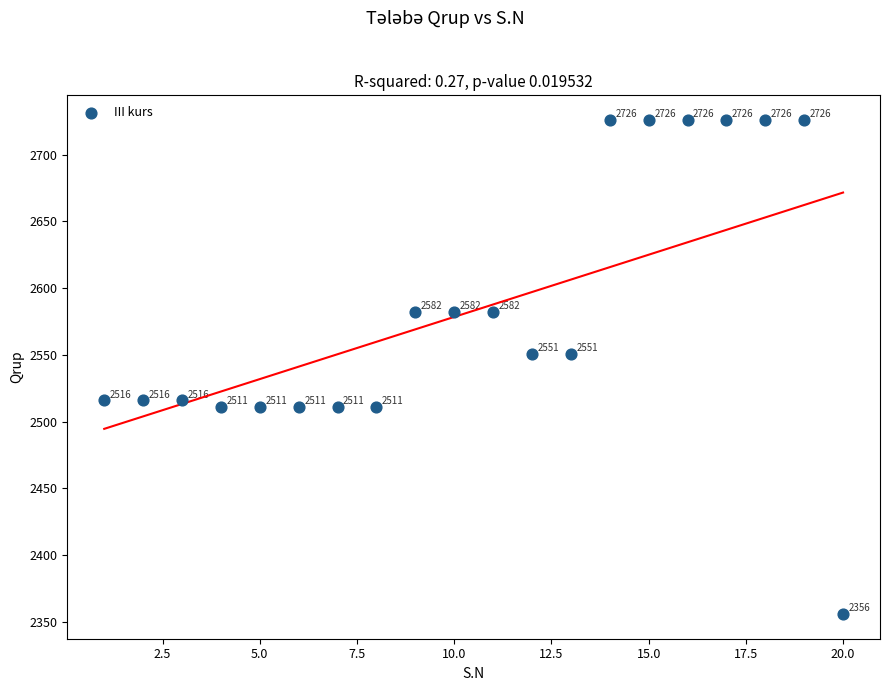

What is the range of Y values (max minus min)?

370